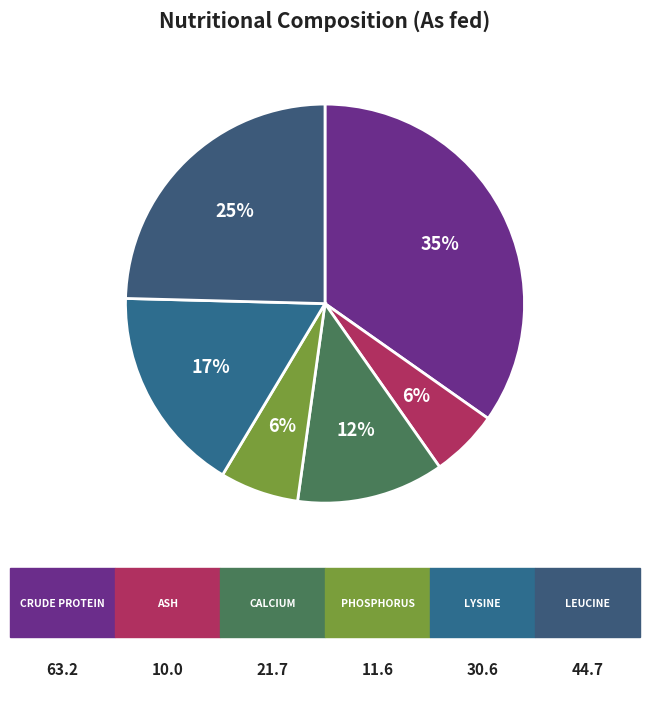

To the nearest percent, what is the difference between the largest and smallest slice percentages?

29%